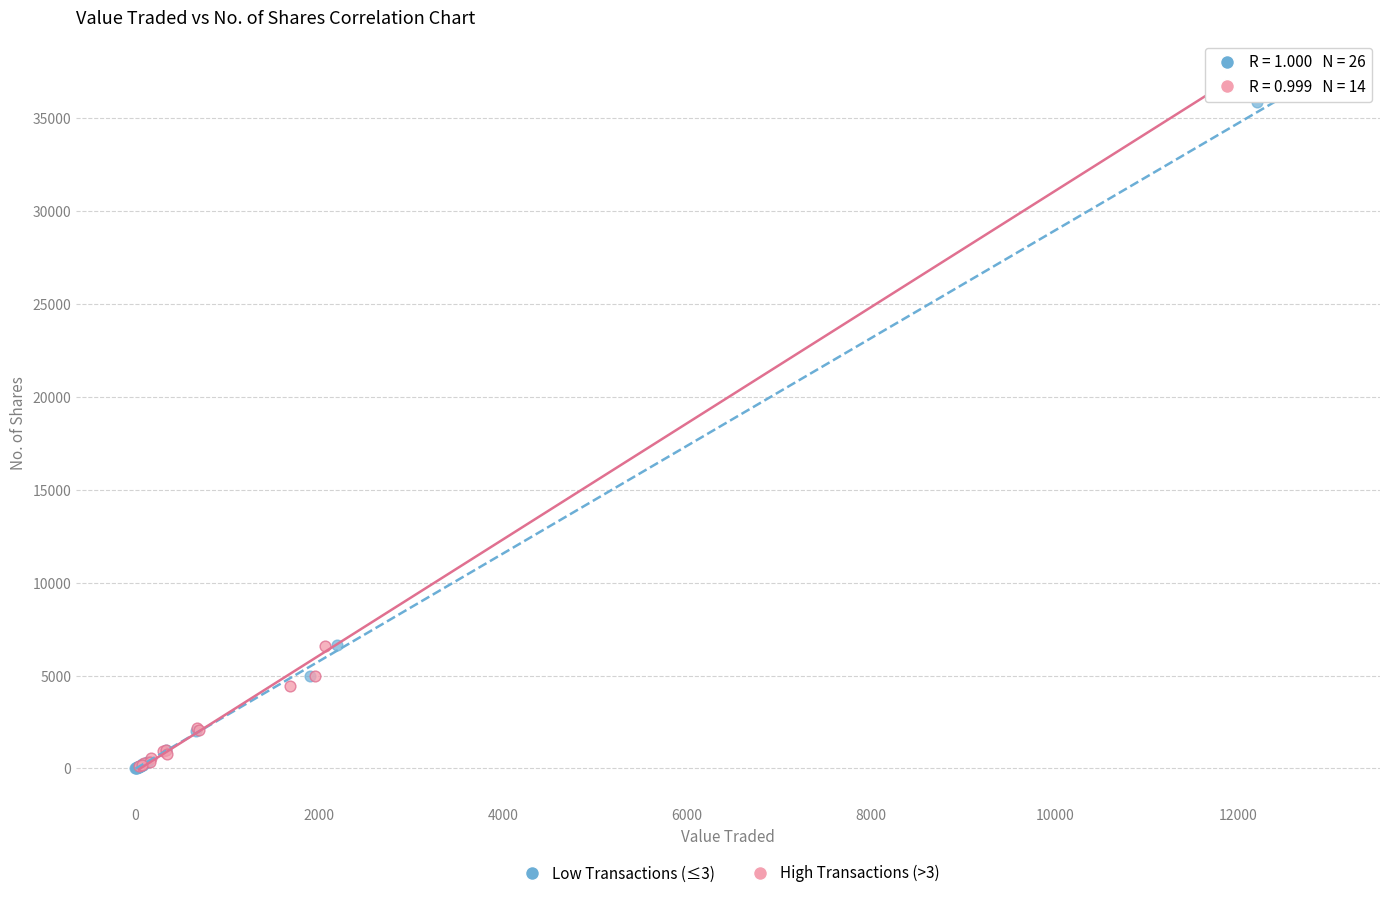

What are all the series names shown in the legend?

Low Transactions (≤3), High Transactions (>3)